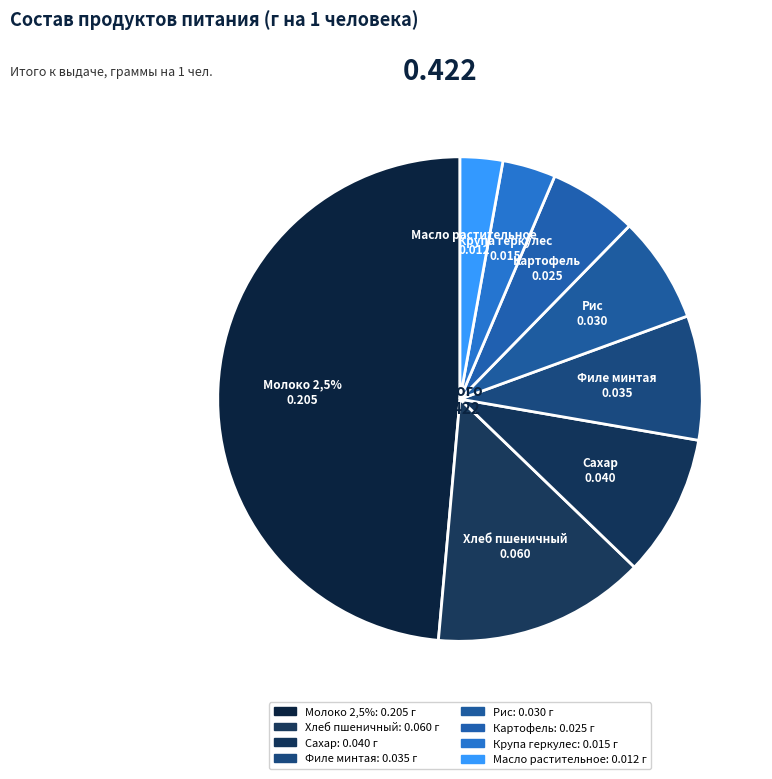

Is there any slice that represents more than half of the pie?

No